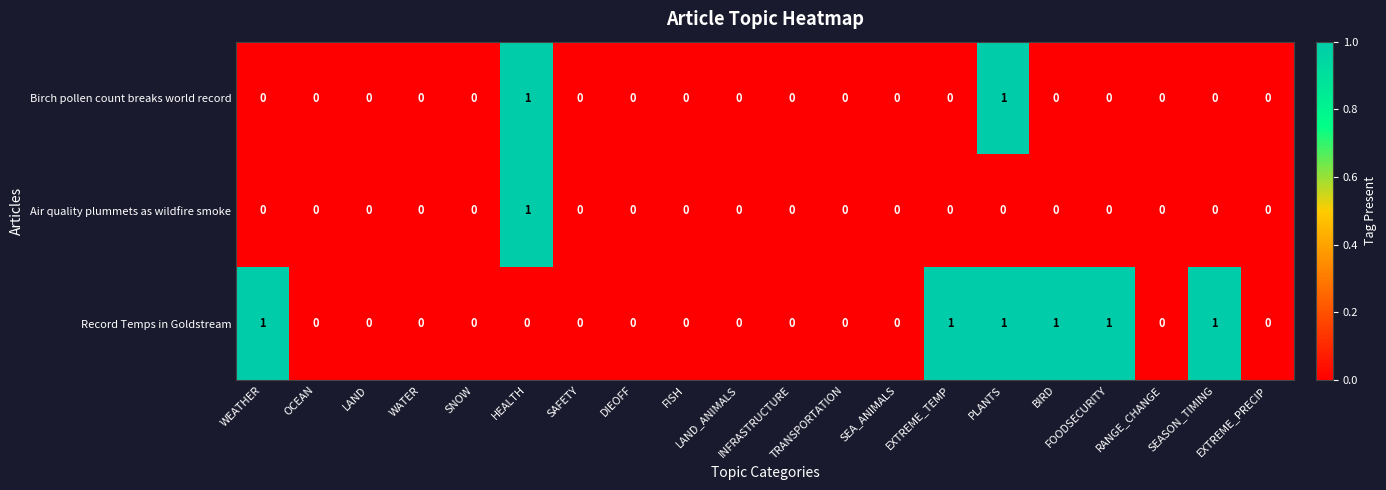

Count the Birch pollen count breaks world record values in the range 0 to 1.

20